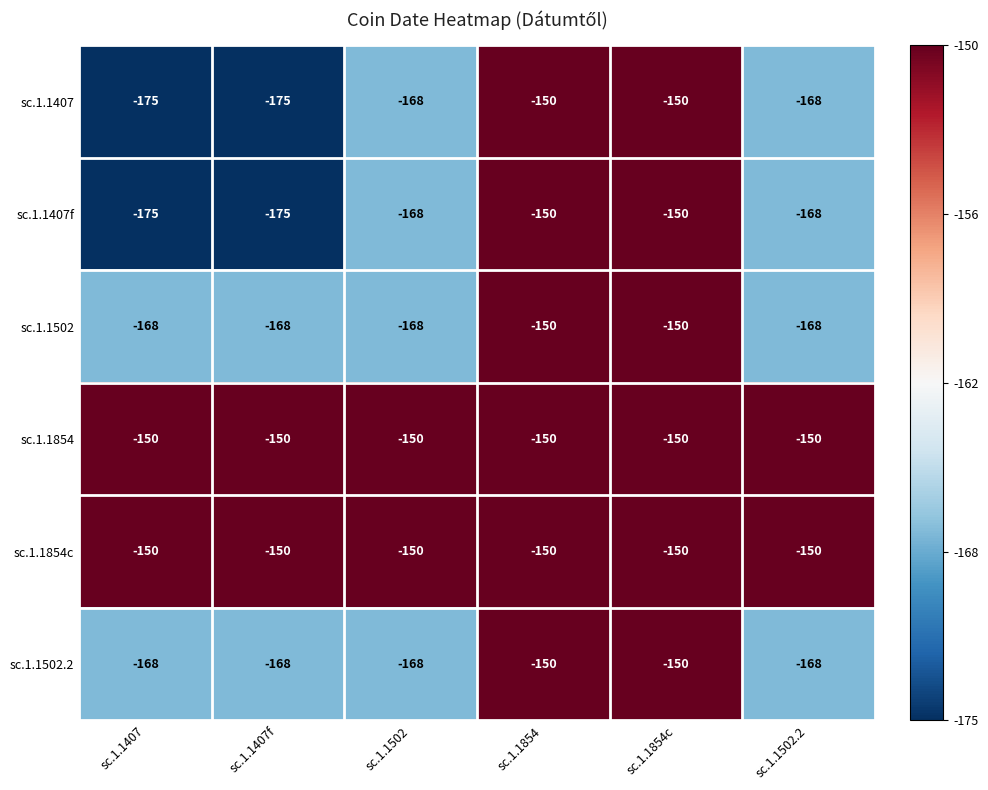

What is the spread (max minus min) of values at sc.1.1407?

25